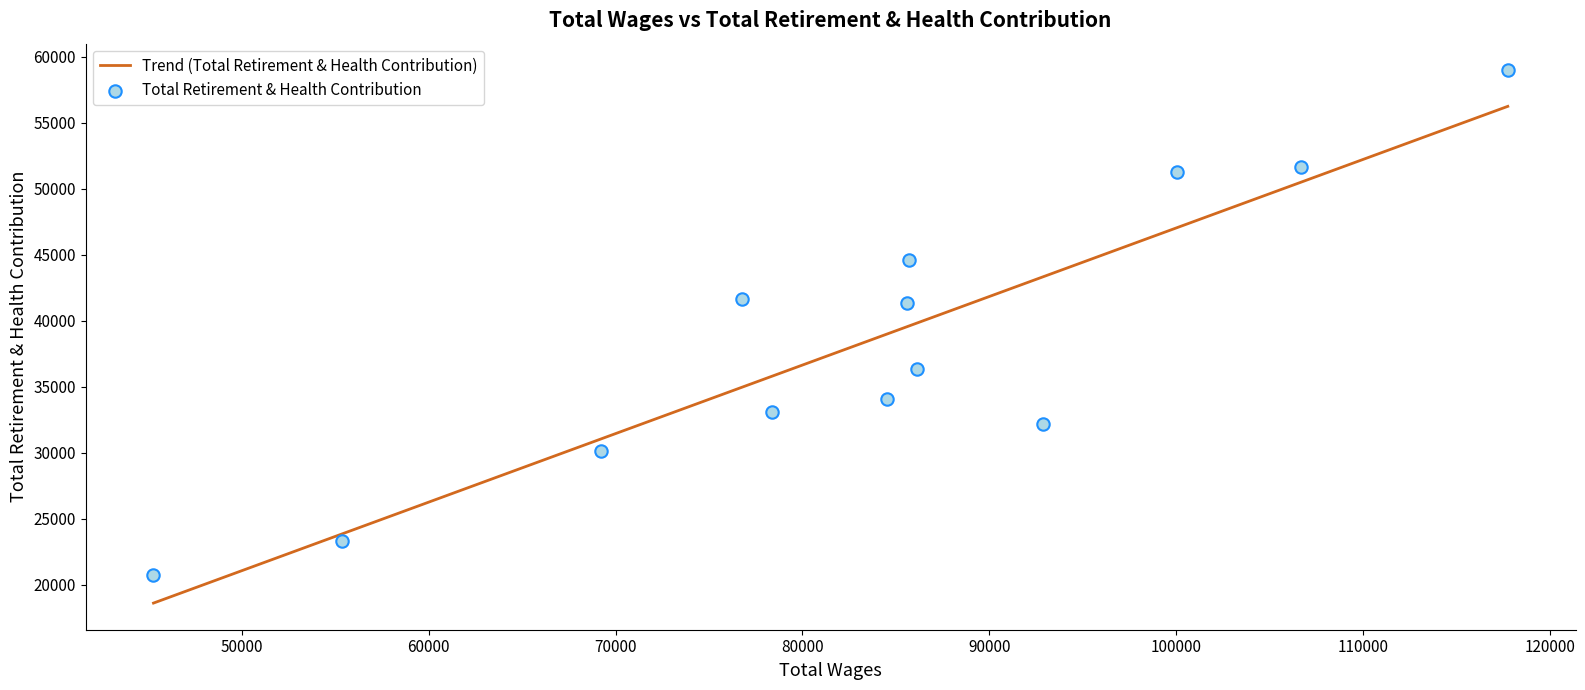

Which series contains the highest Y value?

Total Retirement & Health Contribution